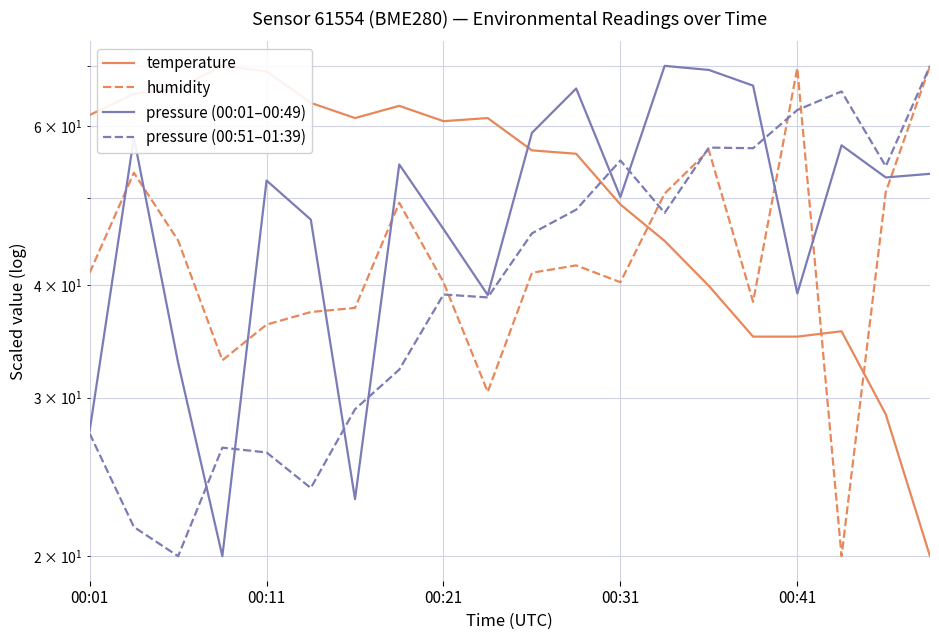

The pressure (00:01–00:49) series shows 4.5 at 00:31. True or false?

False